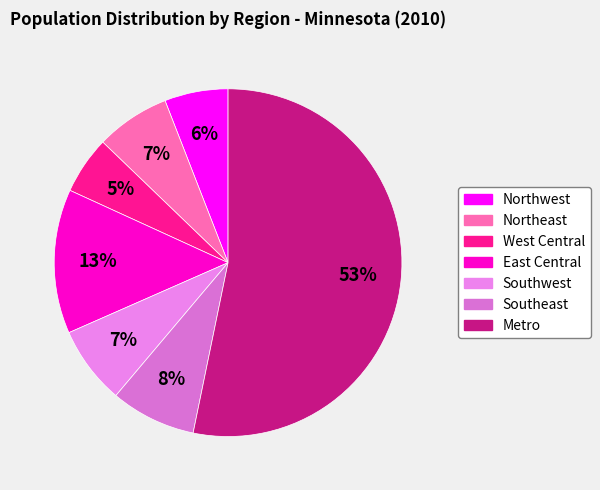

The Northeast slice represents 1% of the pie. True or false?

False